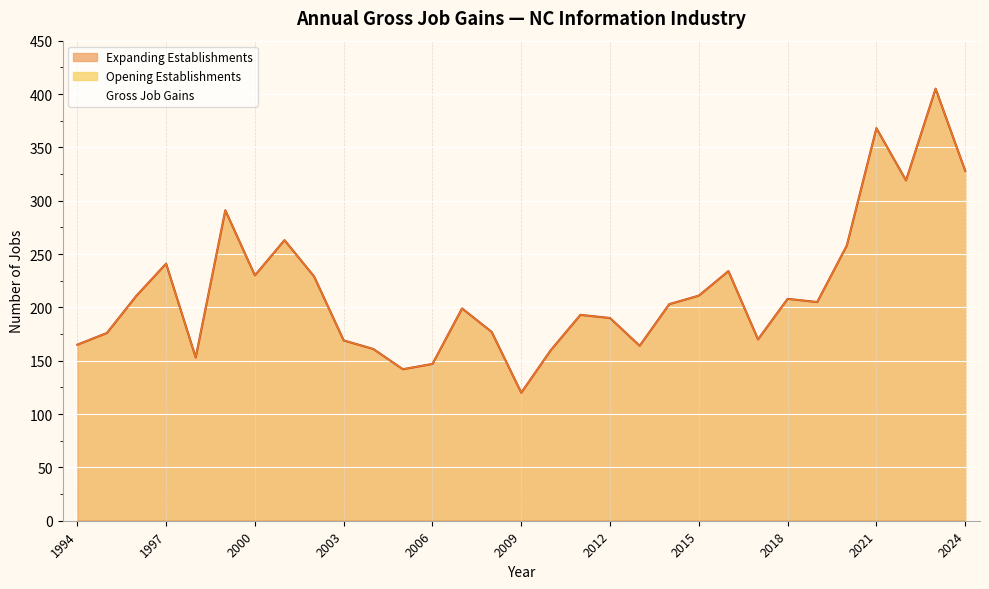

Where is the first local maximum for Opening Establishments?

1997